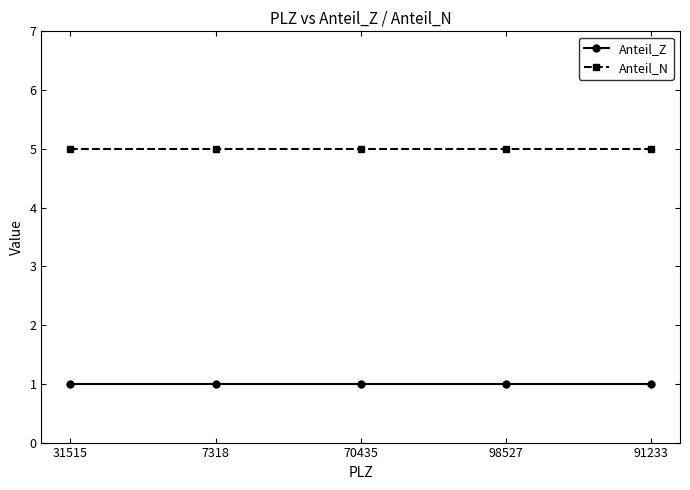

How many lines are shown in the chart?

2